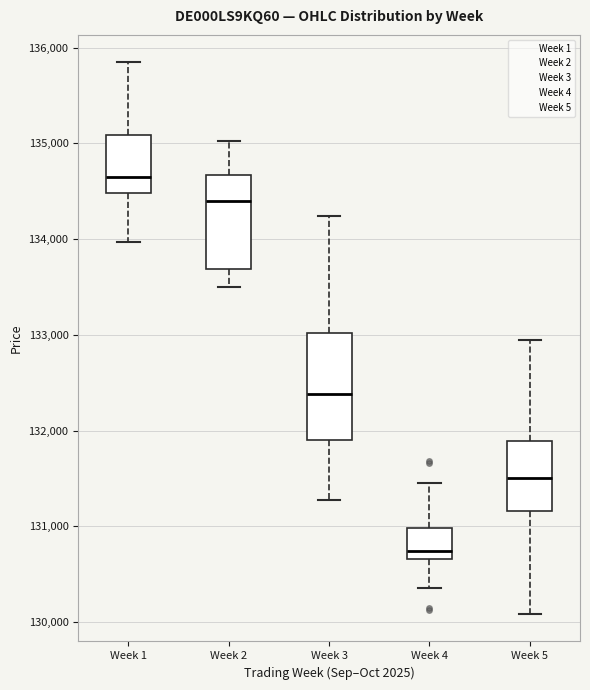

Where does the lower whisker of the box for Week 1 end on the y-axis? The values are not printed on the chart, so give them approximately, as read against the axis.

134000